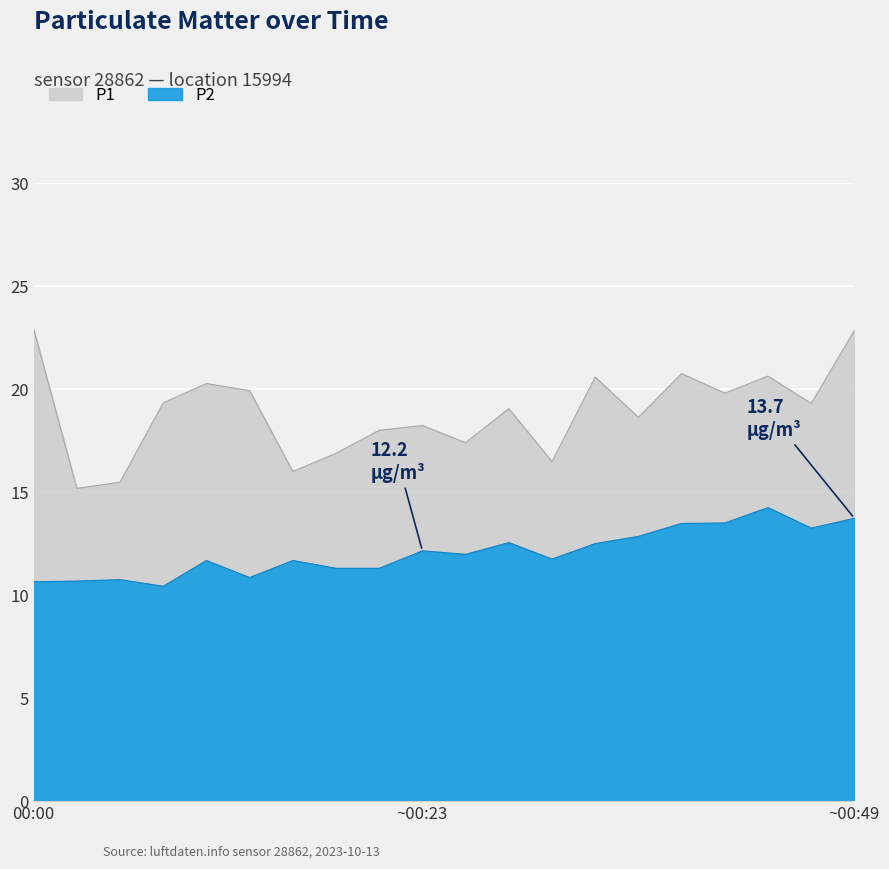

Reading right to left, extract all data points from this chart.

P1: 22.9	19.3	20.6	19.8	20.8	18.6	20.6	16.5	19.1	17.4	18.2	18.0	16.9	16.0	19.9	20.3	19.3	15.5	15.2	22.9
P2: 13.7	13.2	14.2	13.5	13.5	12.8	12.5	11.8	12.6	12.0	12.2	11.3	11.3	11.7	10.8	11.7	10.4	10.8	10.7	10.7